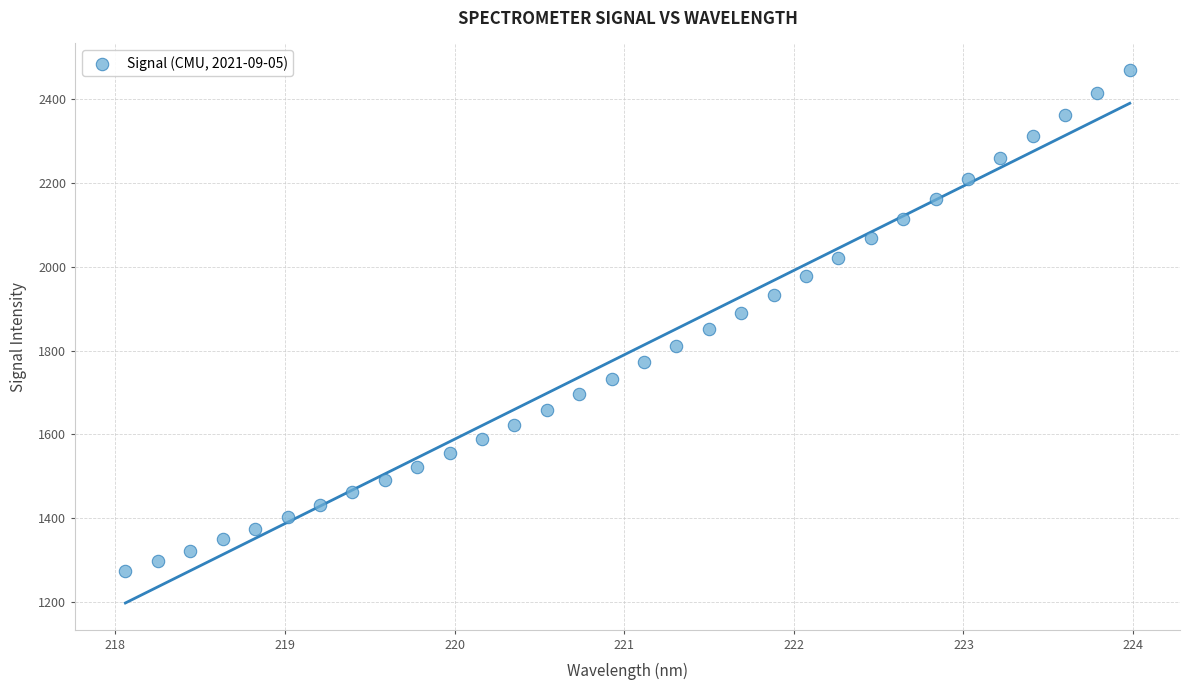

What is the range of X values (max minus min)?

5.9